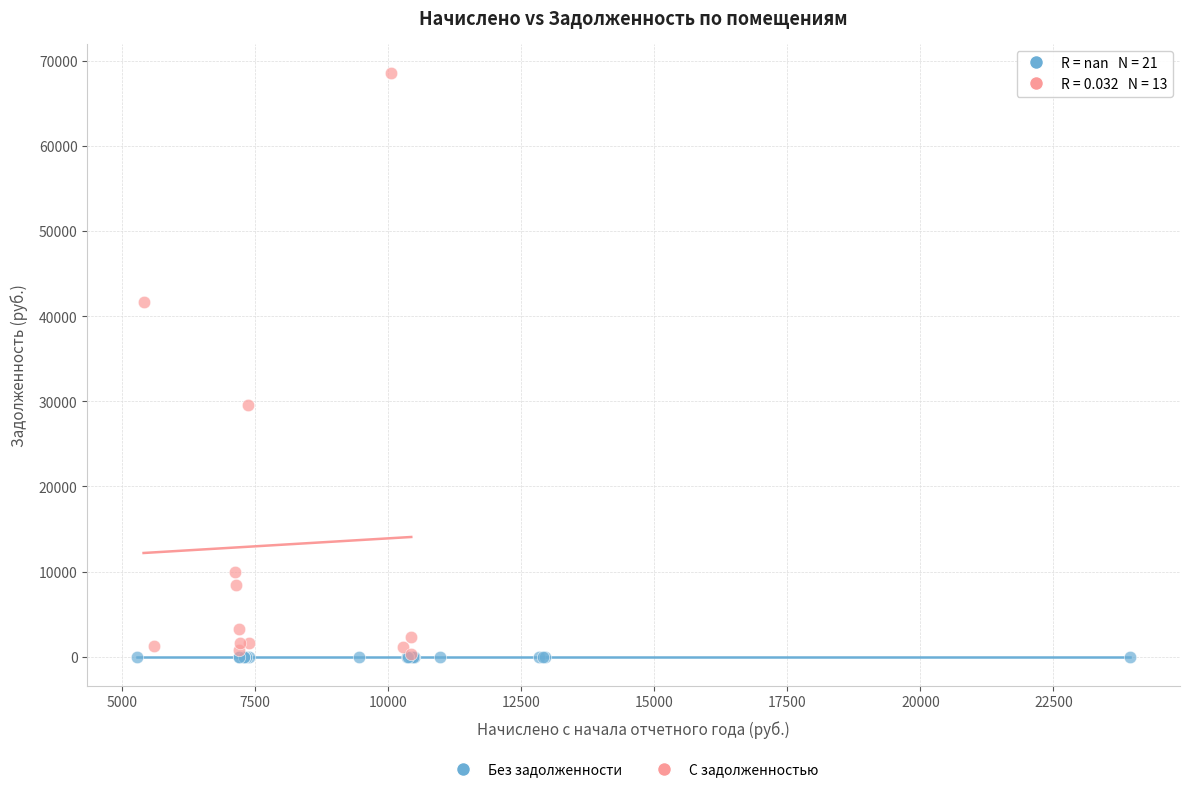

Which series contains the highest Y value?

С задолженностью